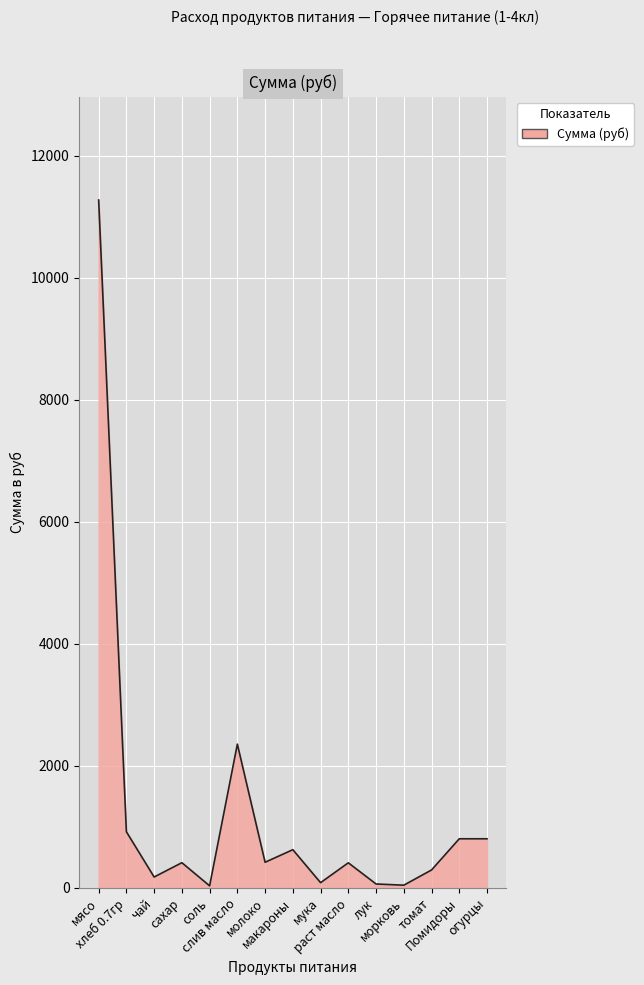

What is the maximum value shown in the chart?

11277.0